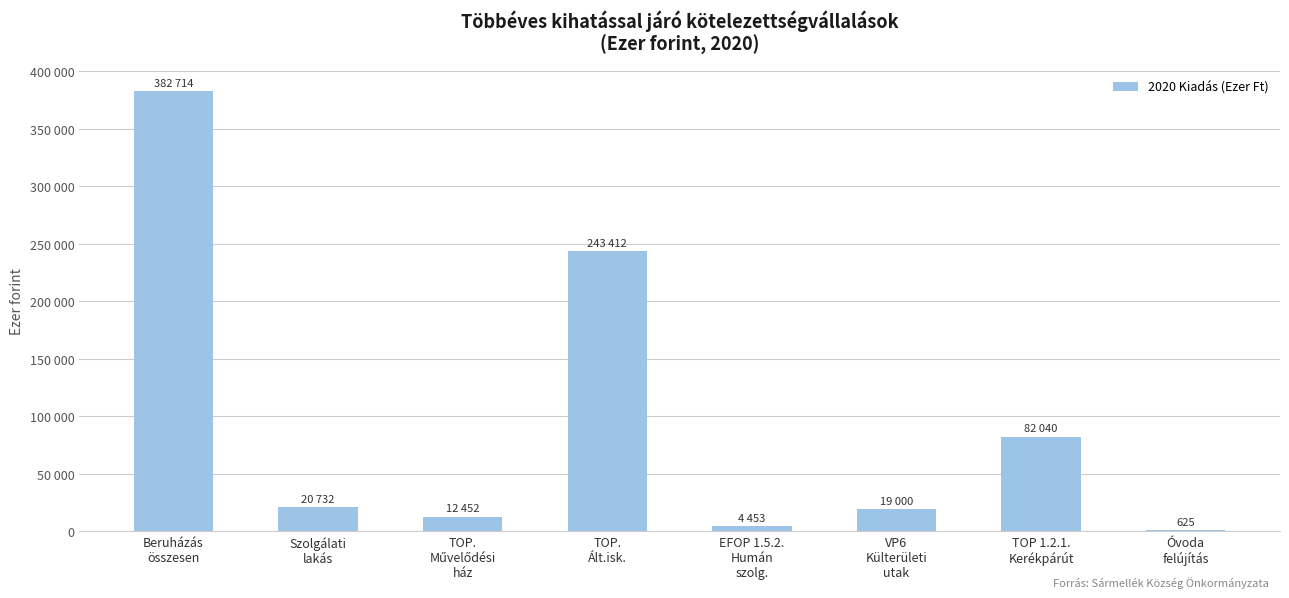

Between Óvoda
felújítás and TOP 1.2.1.
Kerékpárút, which is larger?

TOP 1.2.1.
Kerékpárút